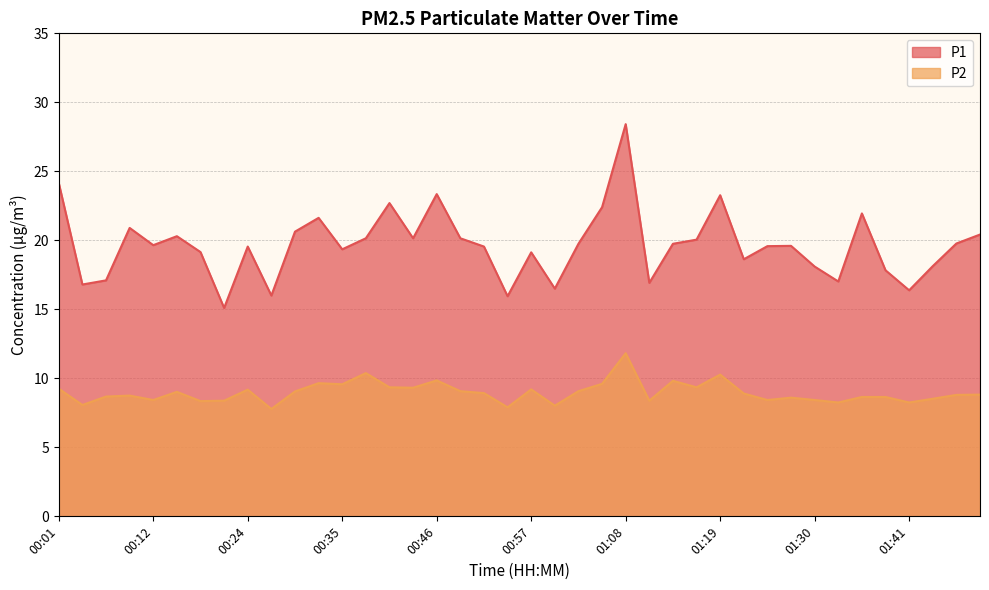

What is the average value of the P1 series?

19.6